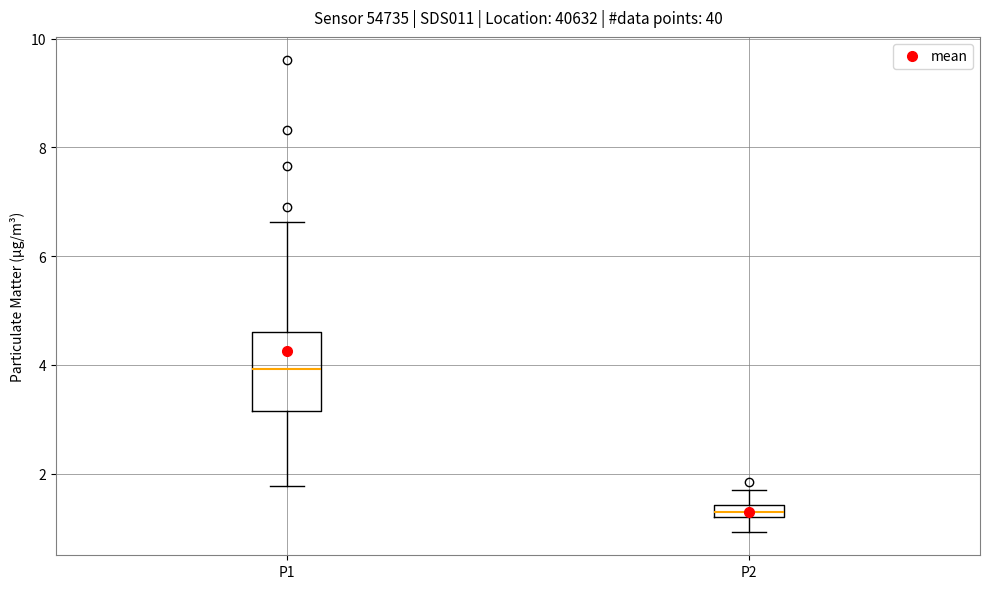

Comparing the boxes themselves (not the whiskers), which one is the tallest?

P1